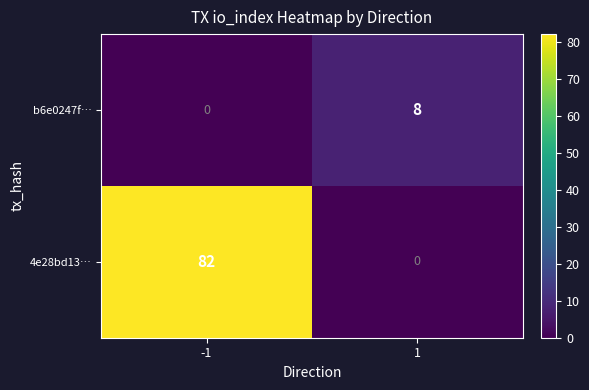

List the labels in order of 4e28bd13… value, largest first.

-1, 1